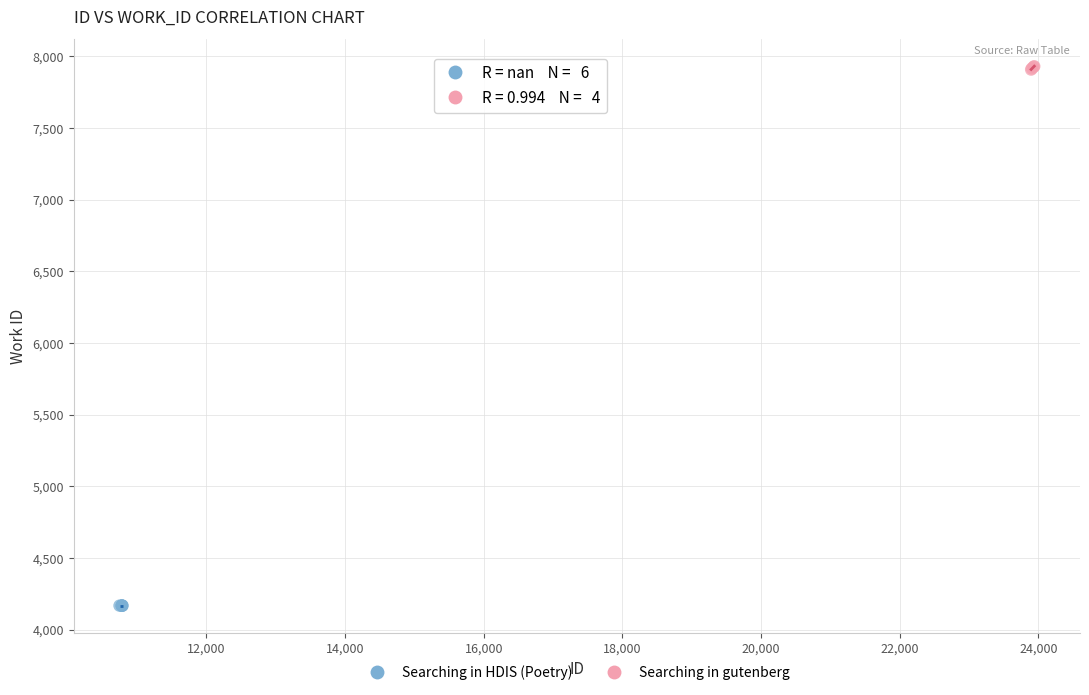

Which series contains the lowest Y value?

Searching in HDIS (Poetry)